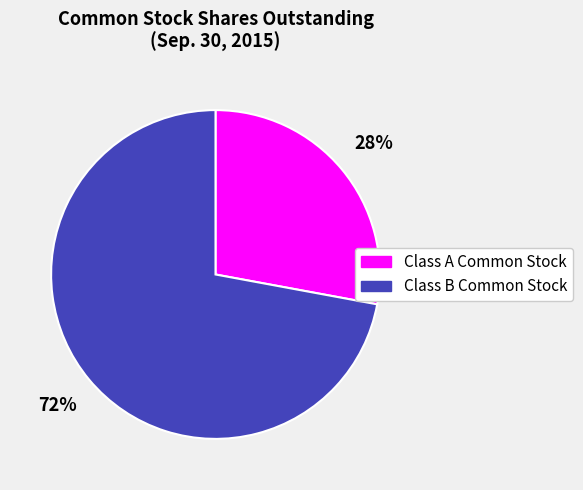

How many slices are in this pie chart?

2